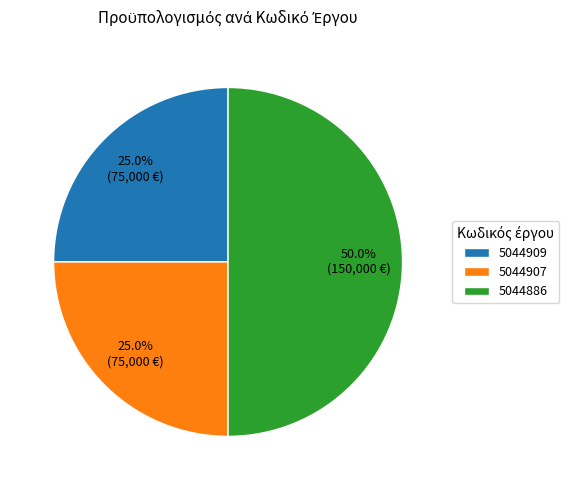

To the nearest percent, what percentage of the pie is 5044907?

25%